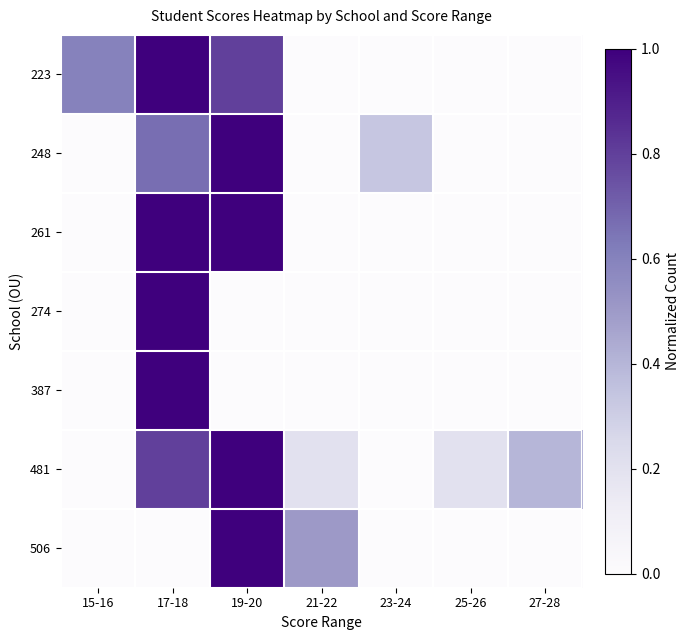

Reading left to right, list all the values displayed in this chart.

223: 15-16=0.6	17-18=1.0	19-20=0.8	21-22=0.0	23-24=0.0	25-26=0.0	27-28=0.0
248: 15-16=0.0	17-18=0.7	19-20=1.0	21-22=0.0	23-24=0.3	25-26=0.0	27-28=0.0
261: 15-16=0.0	17-18=1.0	19-20=1.0	21-22=0.0	23-24=0.0	25-26=0.0	27-28=0.0
274: 15-16=0.0	17-18=1.0	19-20=0.0	21-22=0.0	23-24=0.0	25-26=0.0	27-28=0.0
387: 15-16=0.0	17-18=1.0	19-20=0.0	21-22=0.0	23-24=0.0	25-26=0.0	27-28=0.0
481: 15-16=0.0	17-18=0.8	19-20=1.0	21-22=0.2	23-24=0.0	25-26=0.2	27-28=0.4
506: 15-16=0.0	17-18=0.0	19-20=1.0	21-22=0.5	23-24=0.0	25-26=0.0	27-28=0.0